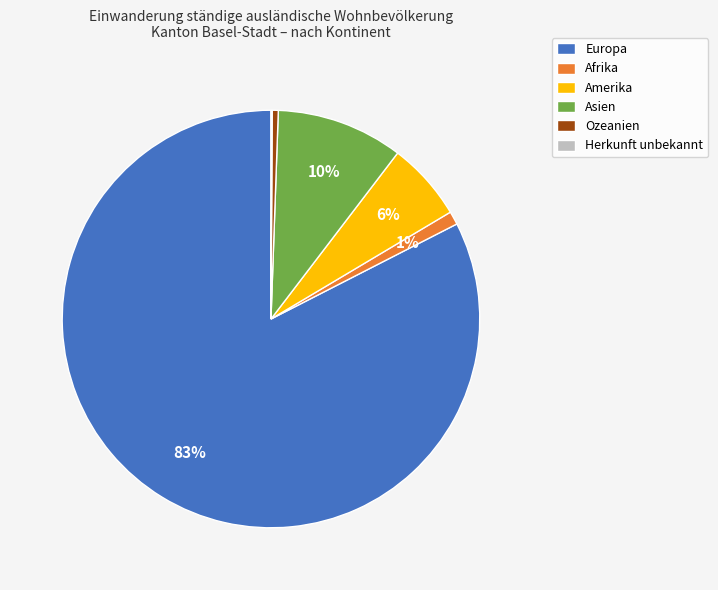

Do Amerika and Afrika together represent more than half of the pie?

No